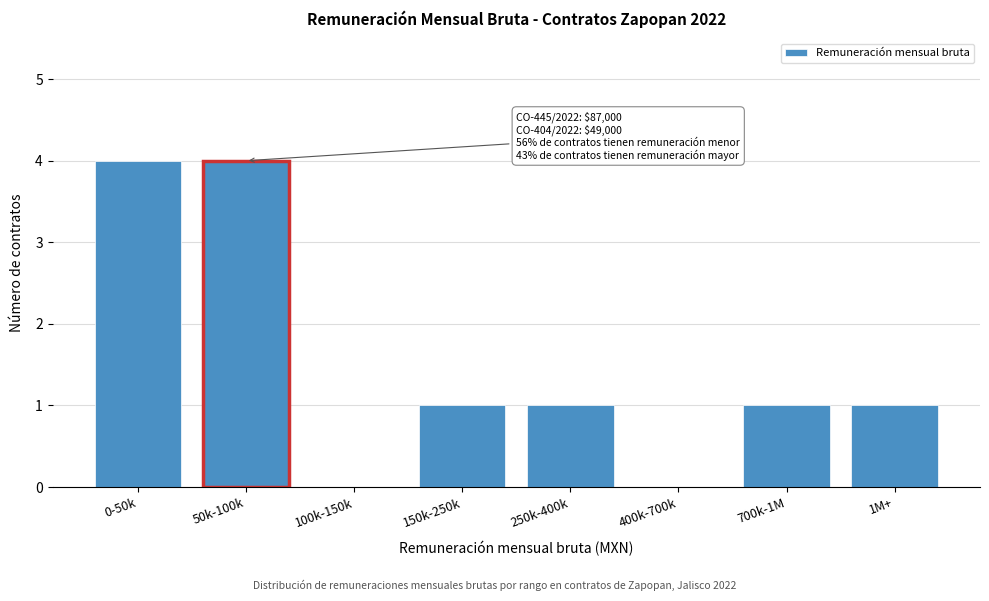

Reading left to right, what are all the values shown in this chart?

0-50k=4	50k-100k=4	100k-150k=0	150k-250k=1	250k-400k=1	400k-700k=0	700k-1M=1	1M+=1